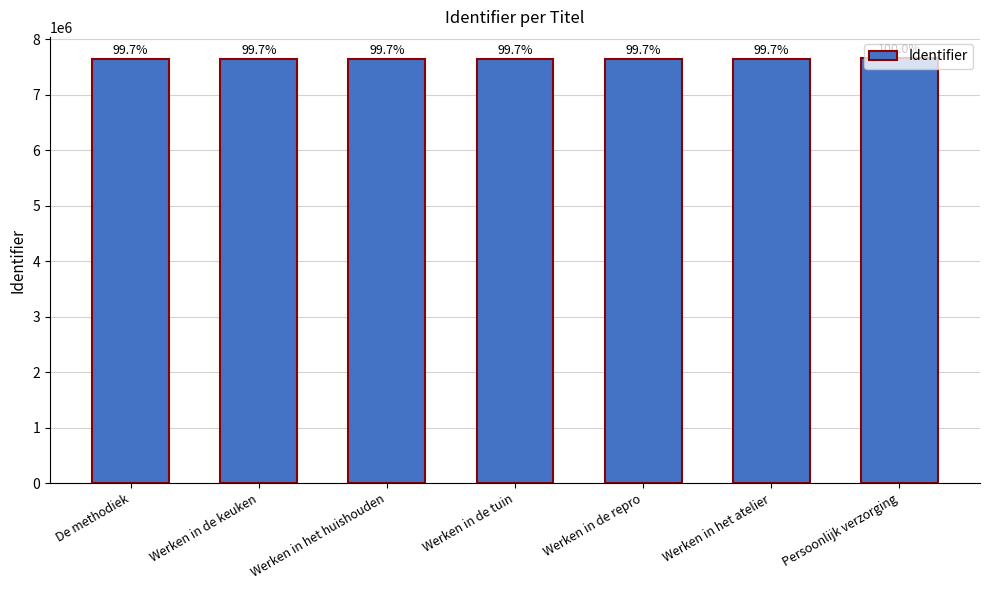

Approximately how many times larger is the value at Werken in het atelier compared to Persoonlijk verzorging?

1.0